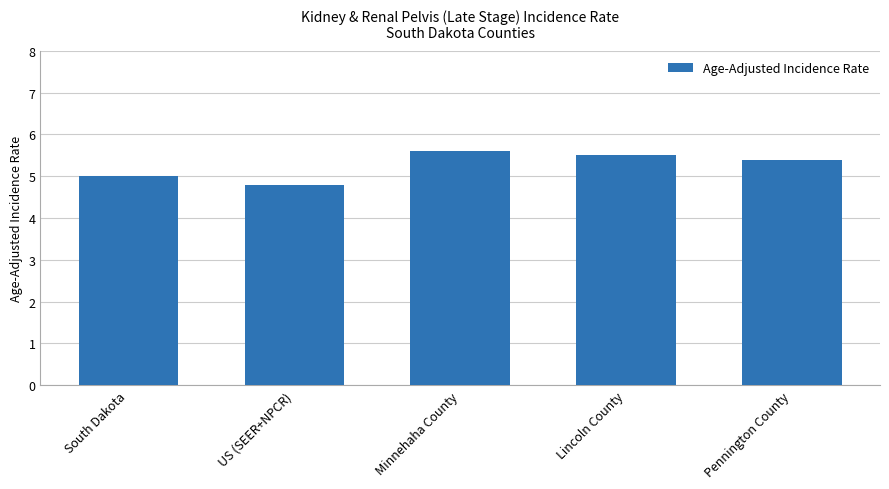

Reading left to right, transcribe all the data shown in this chart.

5.0	4.8	5.6	5.5	5.4